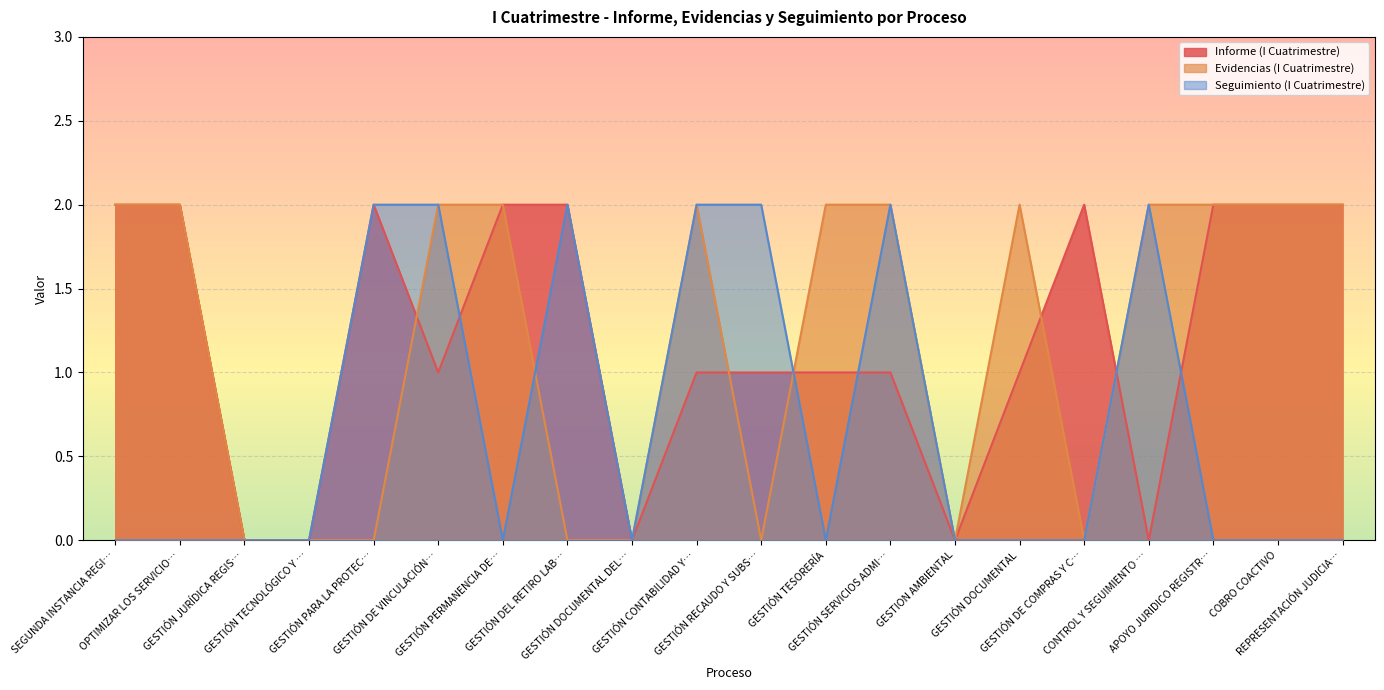

What position from the right is GESTIÓN DE COMPRAS Y C…?

5